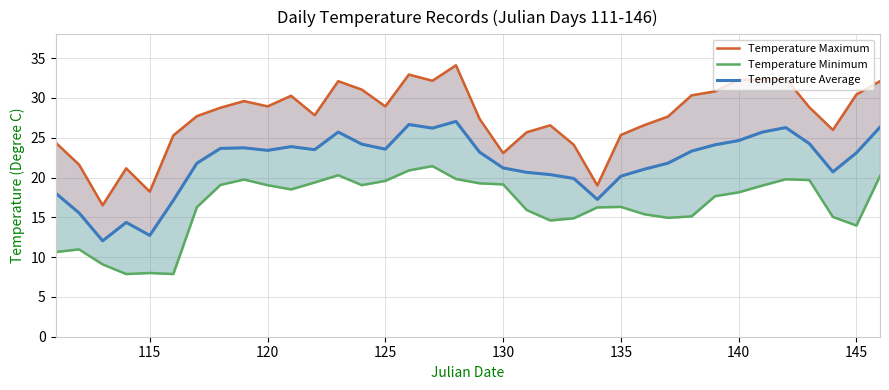

Rank the series by their maximum value, from highest to lowest.

Temperature Maximum, Temperature Average, Temperature Minimum